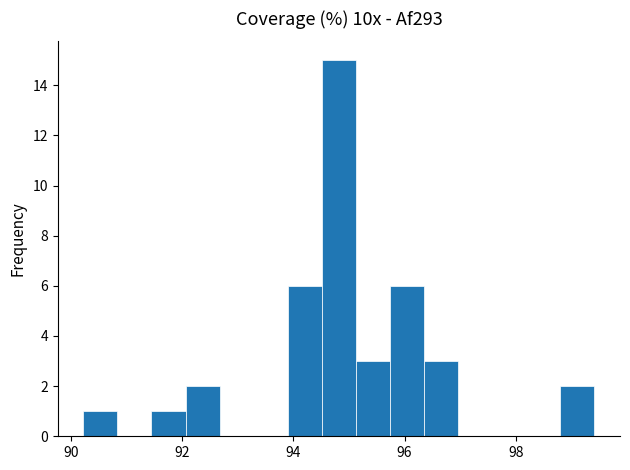

Around what value on the x-axis is the tallest bar? Give the approximate position of its centre, as read against the axis.

94.8